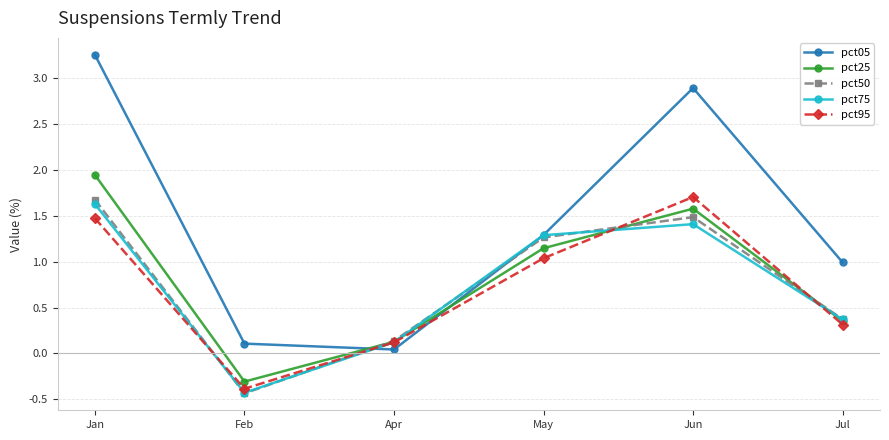

Between Jan and May, which series saw the biggest shift?

pct05